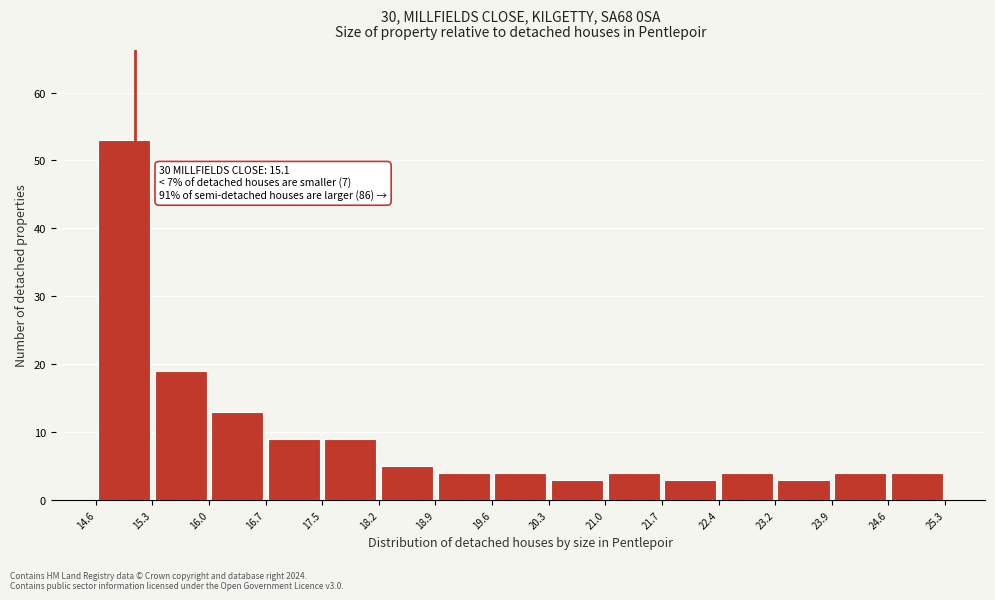

Which range on the x-axis has the tallest bar?

14.6 to 15.3